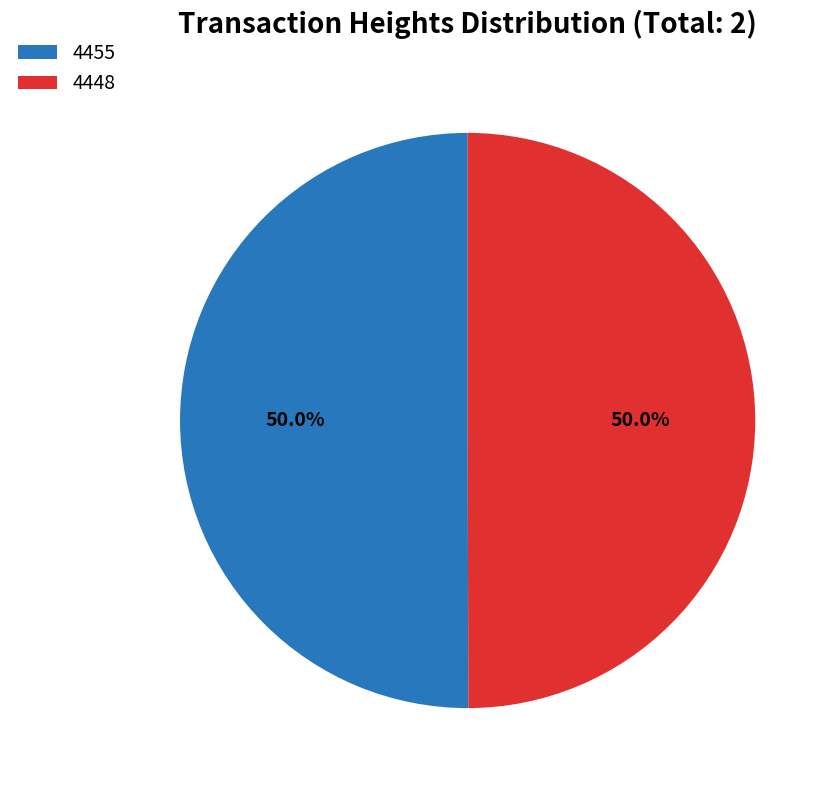

What is the ratio of the value at 4455 to the value at 4448?

1.0